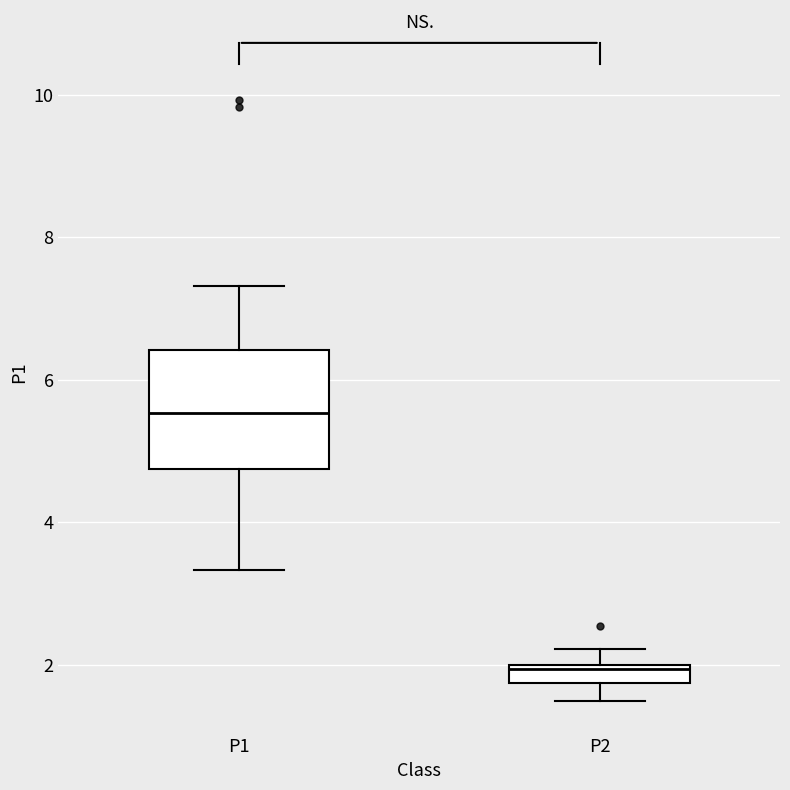

Which box's median line is the highest?

P1